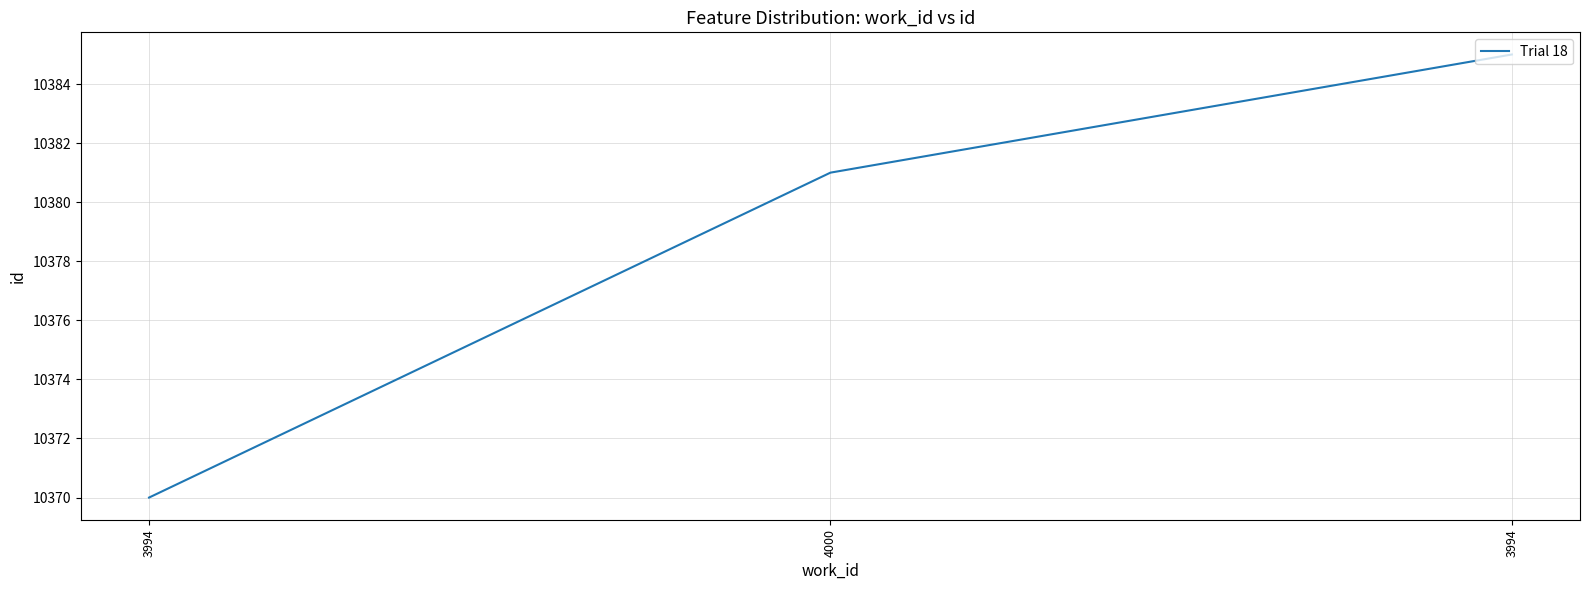

Approximately how many times larger is the value at 3994 compared to 4000?

1.0